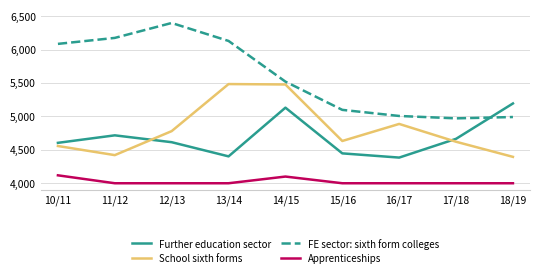

At 13/14, list the series in order from smallest to largest.

Apprenticeships, Further education sector, School sixth forms, FE sector: sixth form colleges